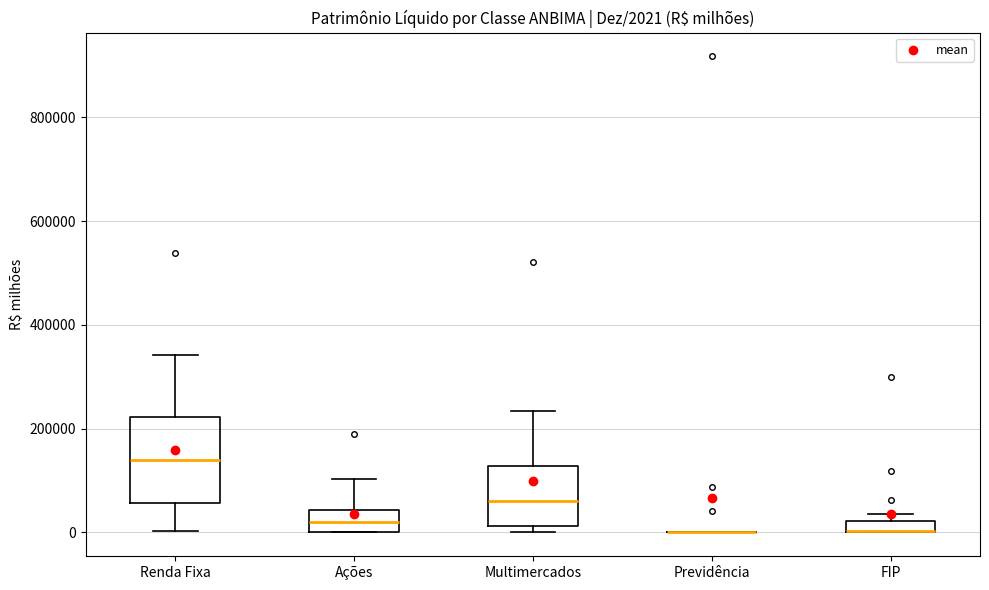

Which box is the tallest, from its lower edge to its upper edge?

Renda Fixa